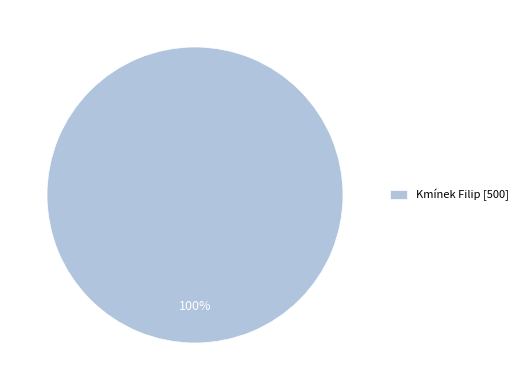

Rank the categories by value from highest to lowest.

Kmínek Filip [500]